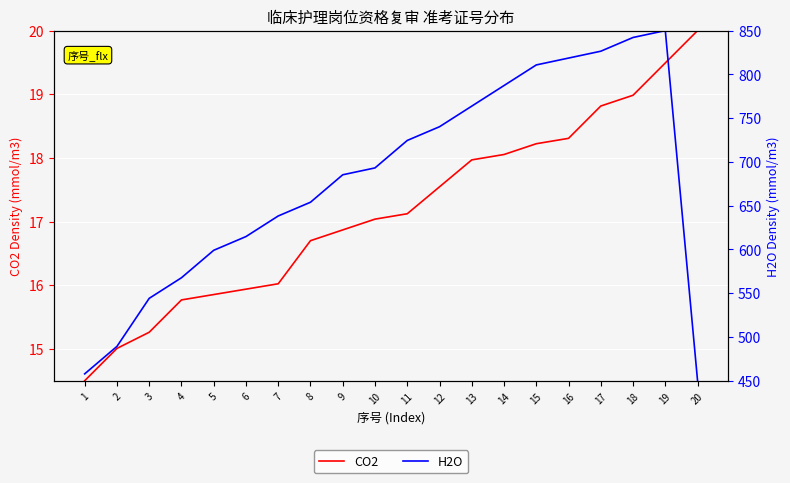

True or false: H2O has more than 1 interior local peaks.

False